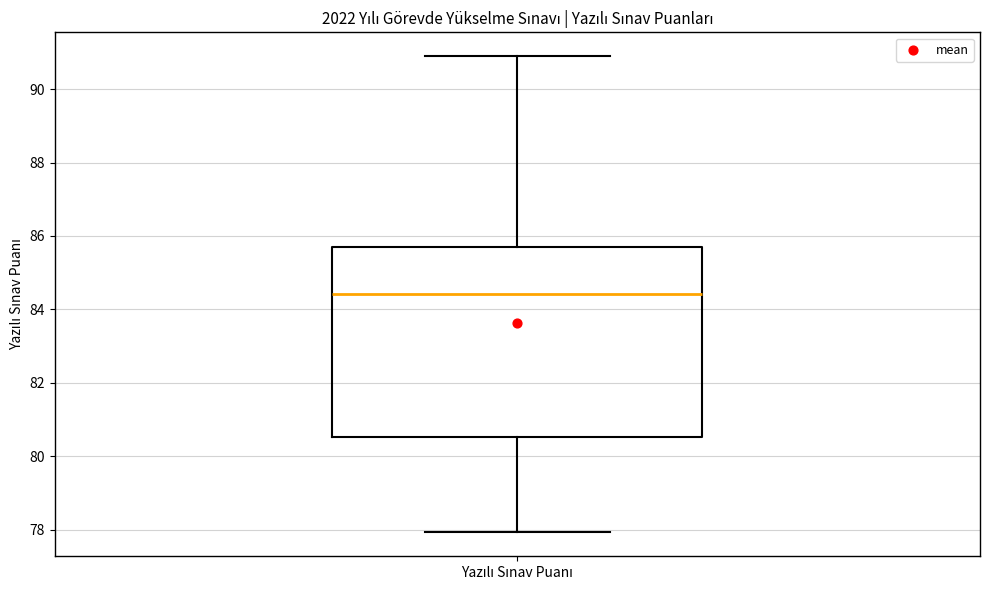

Where does the lower whisker of the box for Yazılı Sınav Puanı end on the y-axis? The values are not printed on the chart, so give them approximately, as read against the axis.

78.0